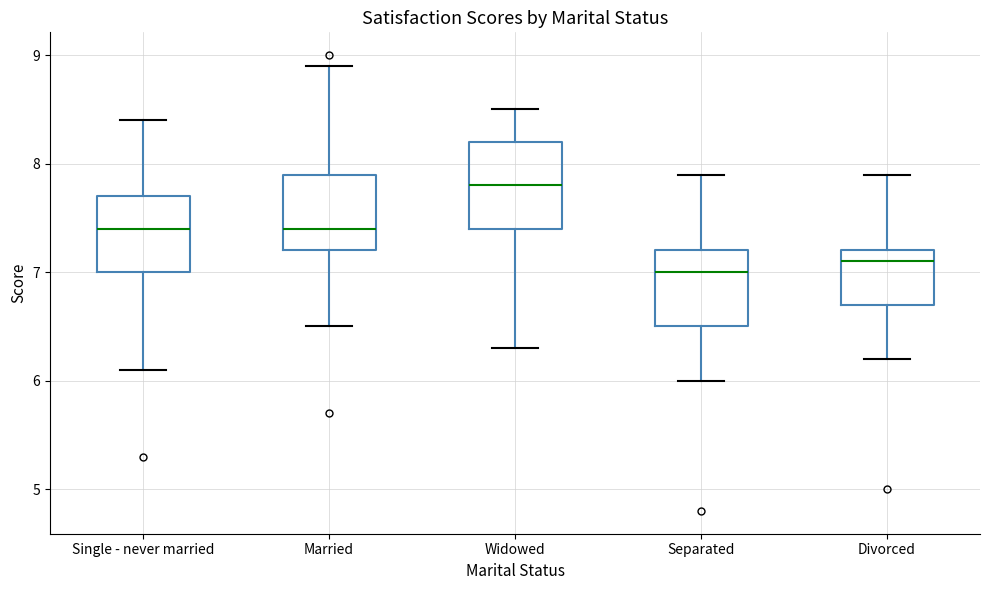

Where is the lower edge of the box for Married on the y-axis? The values are not printed on the chart, so give them approximately, as read against the axis.

7.2